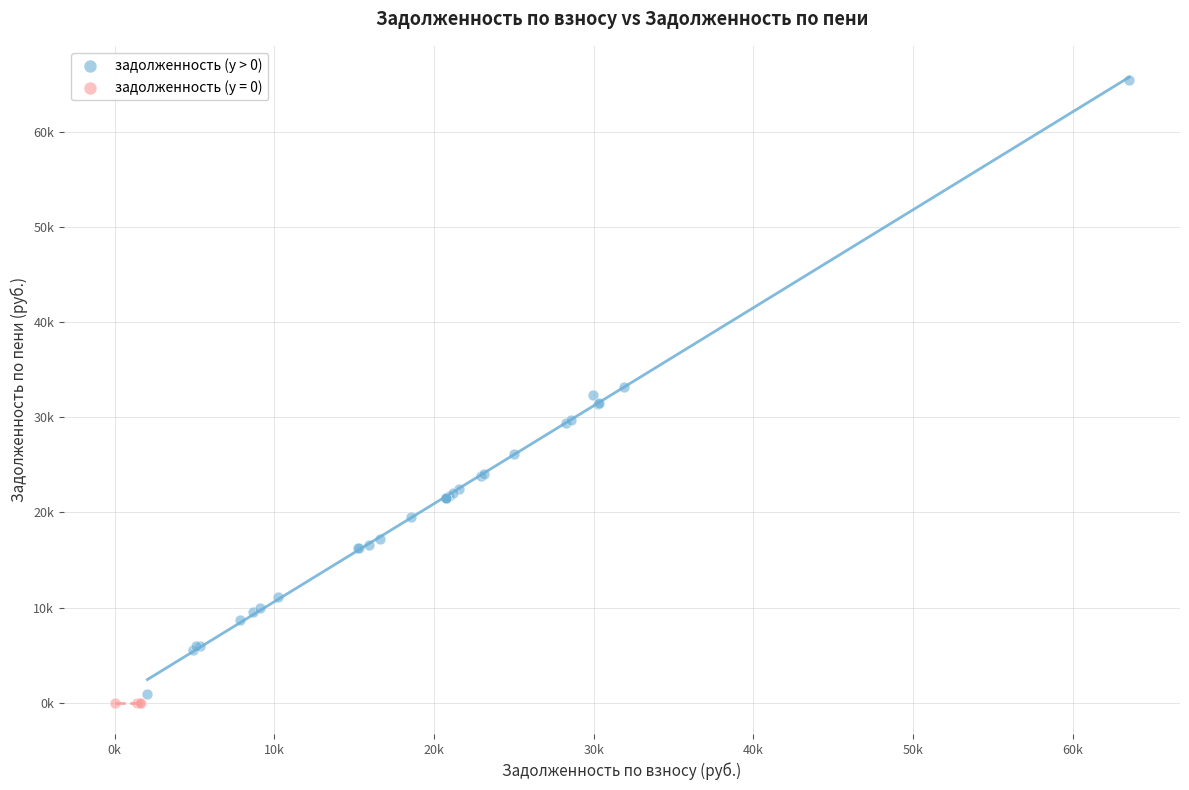

What are all the series names shown in the legend?

задолженность (y > 0), задолженность (y = 0)